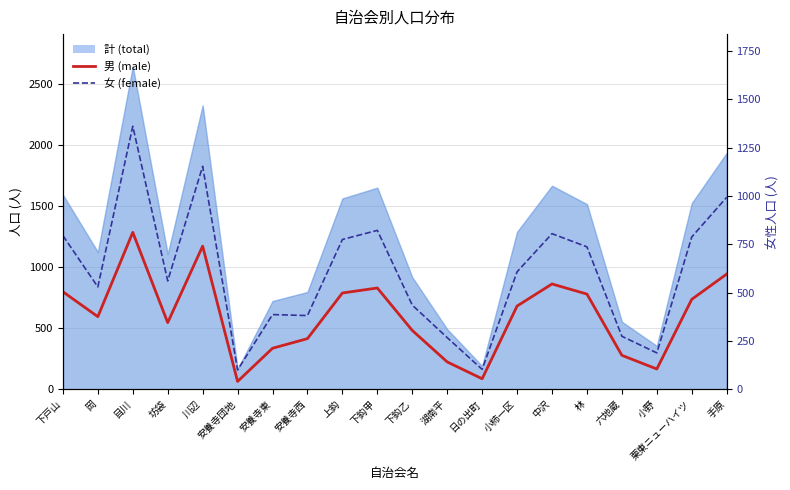

Reading left to right, extract all data points from this chart.

男 (male): 801	597	1288	548	1175	66	338	417	791	832	484	226	88	684	865	782	280	168	739	946
女 (female): 795	530	1360	561	1153	101	387	382	775	822	436	268	104	608	805	737	275	189	788	993